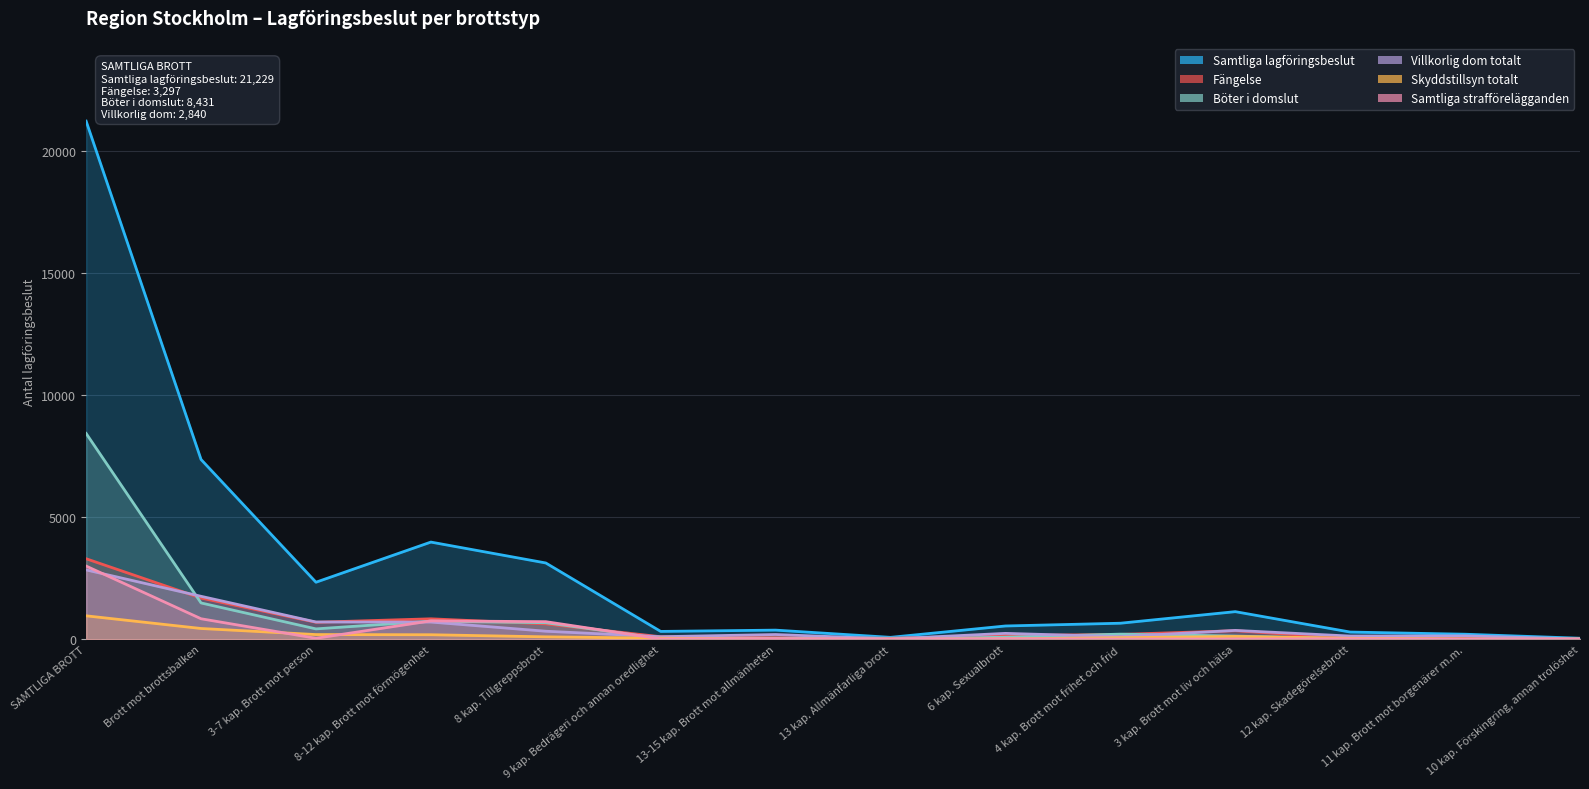

What is the highest value of the Skyddstillsyn totalt series?

958